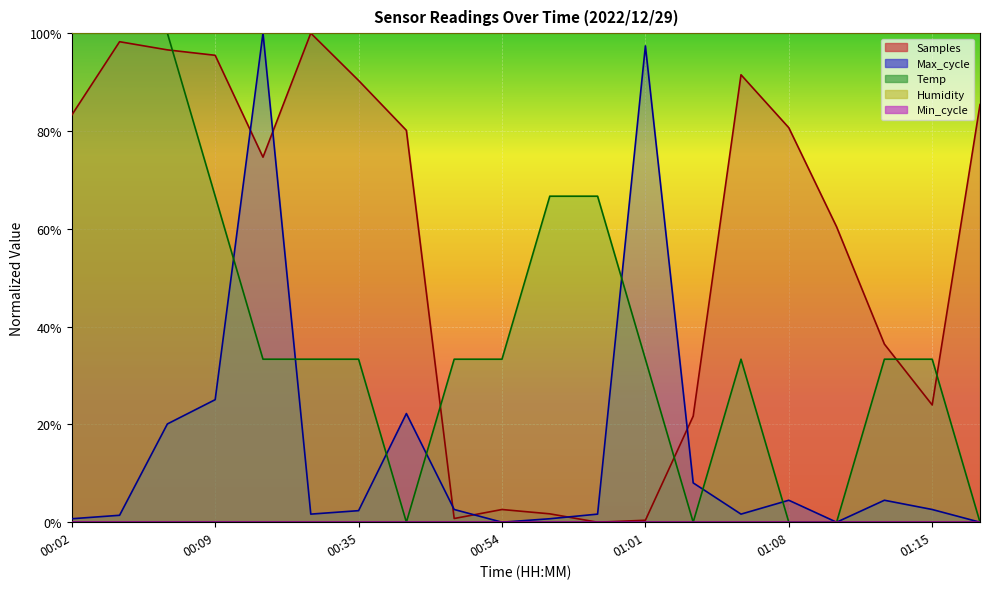

Reading left to right, extract all data points from this chart.

Temp: 100.0	100.0	100.0	66.7	33.3	33.3	33.3	0.0	33.3	33.3	66.7	66.7	33.3	0.0	33.3	0.0	0.0	33.3	33.3	0.0
Max_cycle: 0.7	1.4	20.1	25.1	100.0	1.7	2.4	22.2	2.6	0.0	0.7	1.7	97.4	8.0	1.7	4.5	0.0	4.5	2.6	0.0
Samples: 83.3	98.3	96.6	95.5	74.6	100.0	90.3	80.1	0.8	2.6	1.7	0.0	0.4	21.7	91.5	80.7	60.4	36.4	24.0	85.4